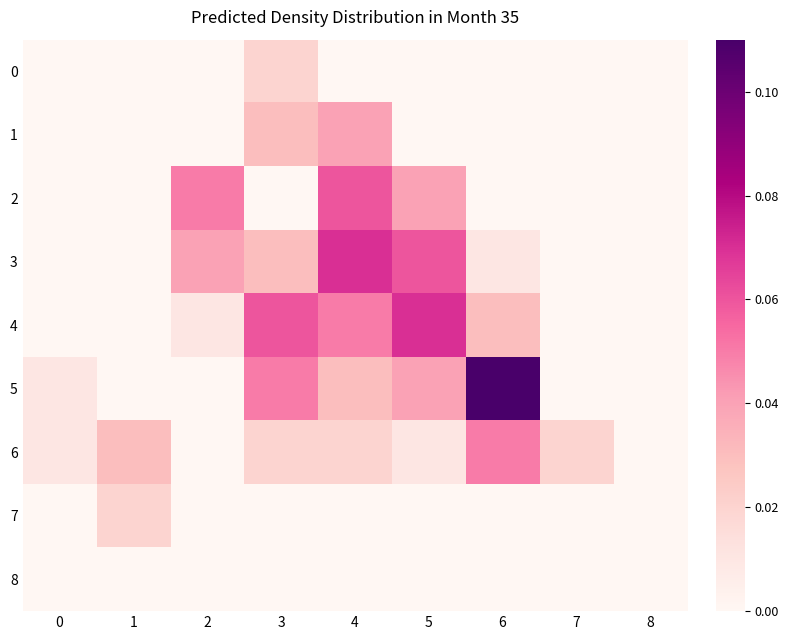

Between 4 and 8, which series saw the biggest shift?

3